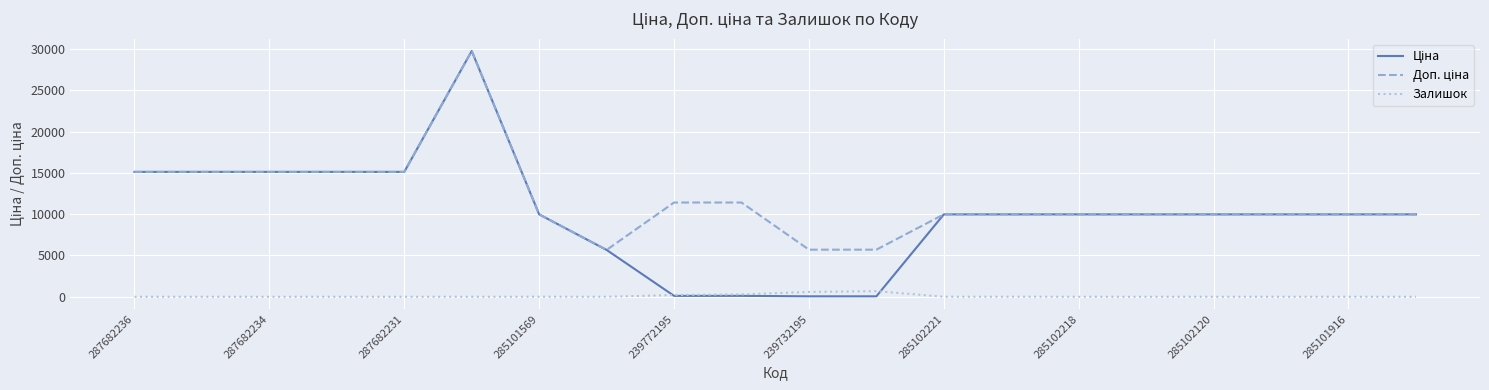

Does the chart display data point markers on the line(s)?

No